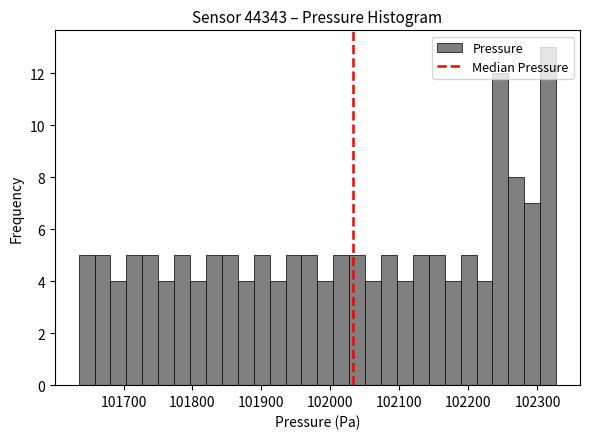

Read against the x-axis, roughly where is the centre of the tallest bar?

102320